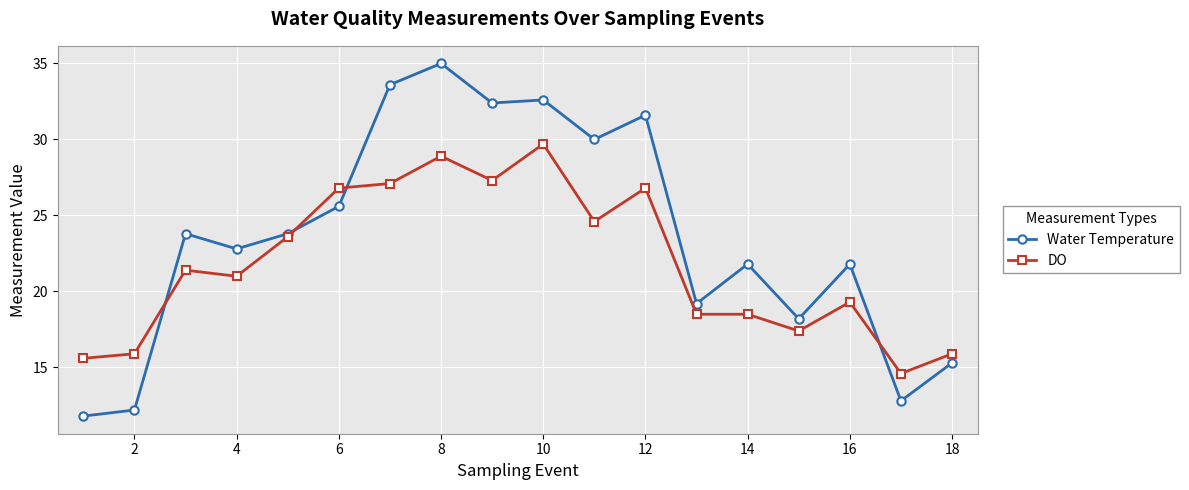

How many categories are shown in the chart?

18